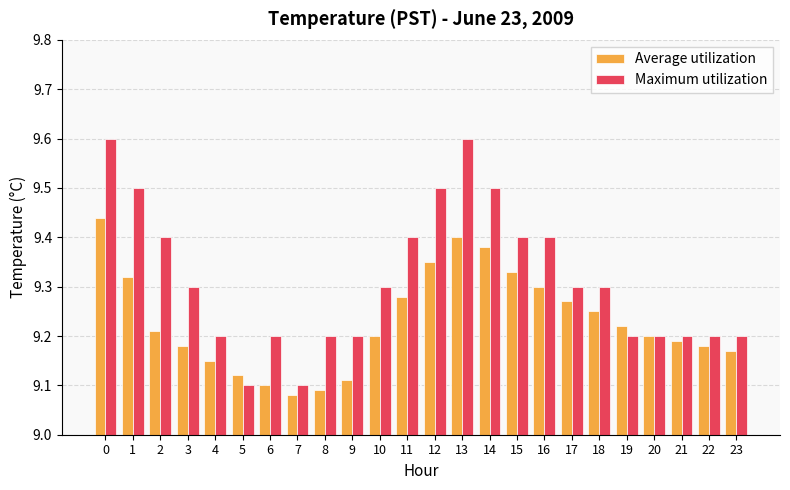

How many bars are there in each group?

2